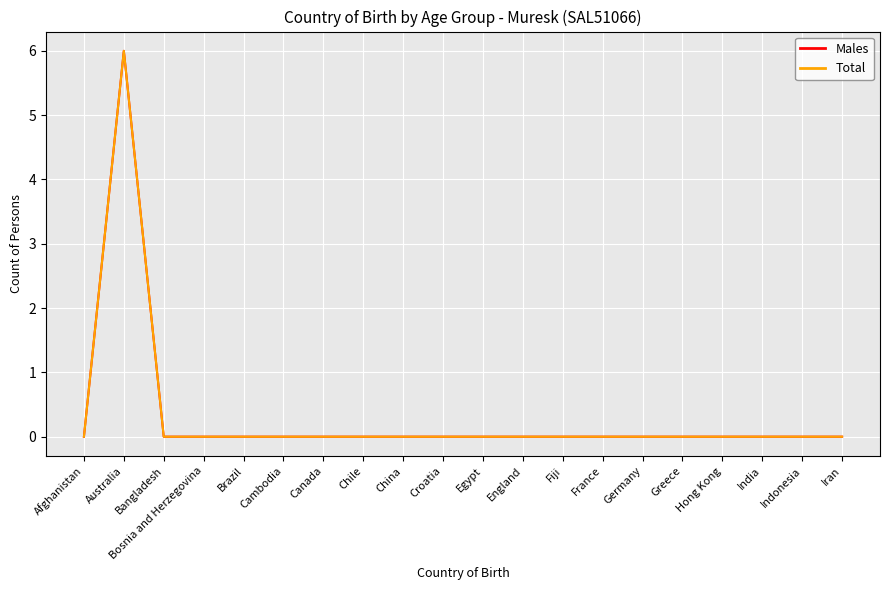

How many lines are shown in the chart?

2